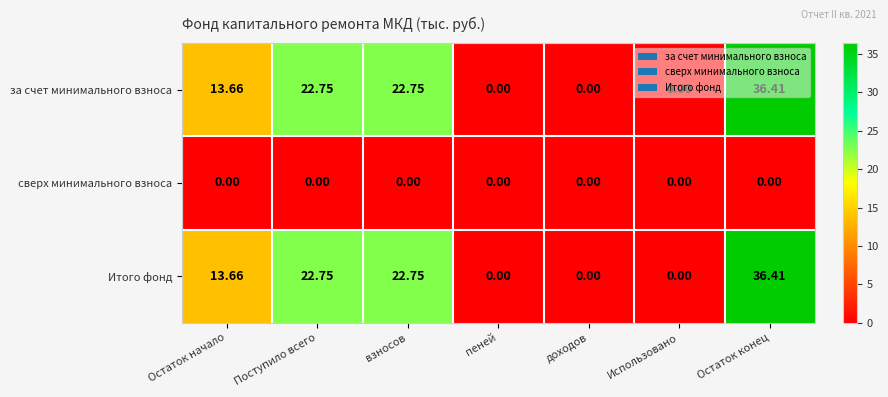

At which category is the sum across all series the highest?

Остаток конец